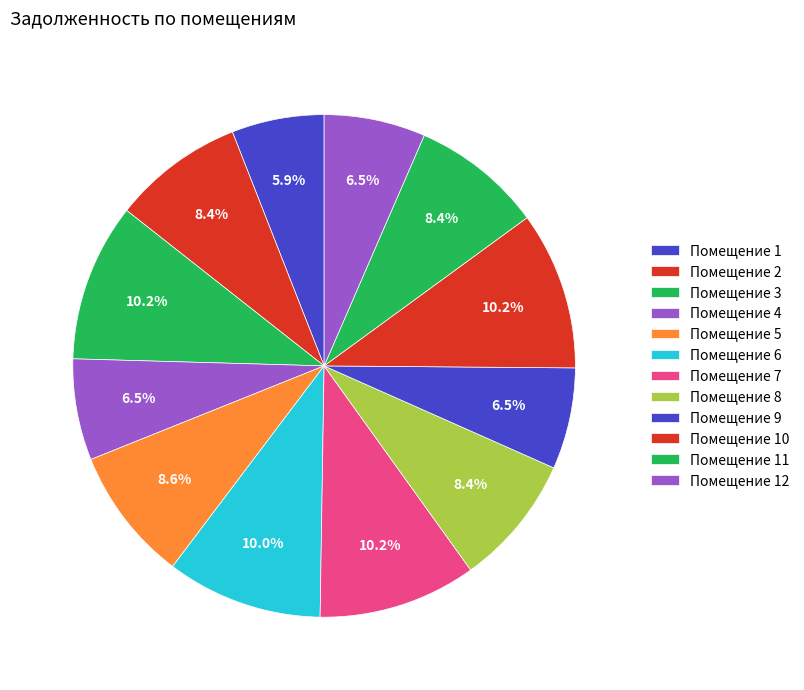

Which category has the biggest portion of the pie?

3